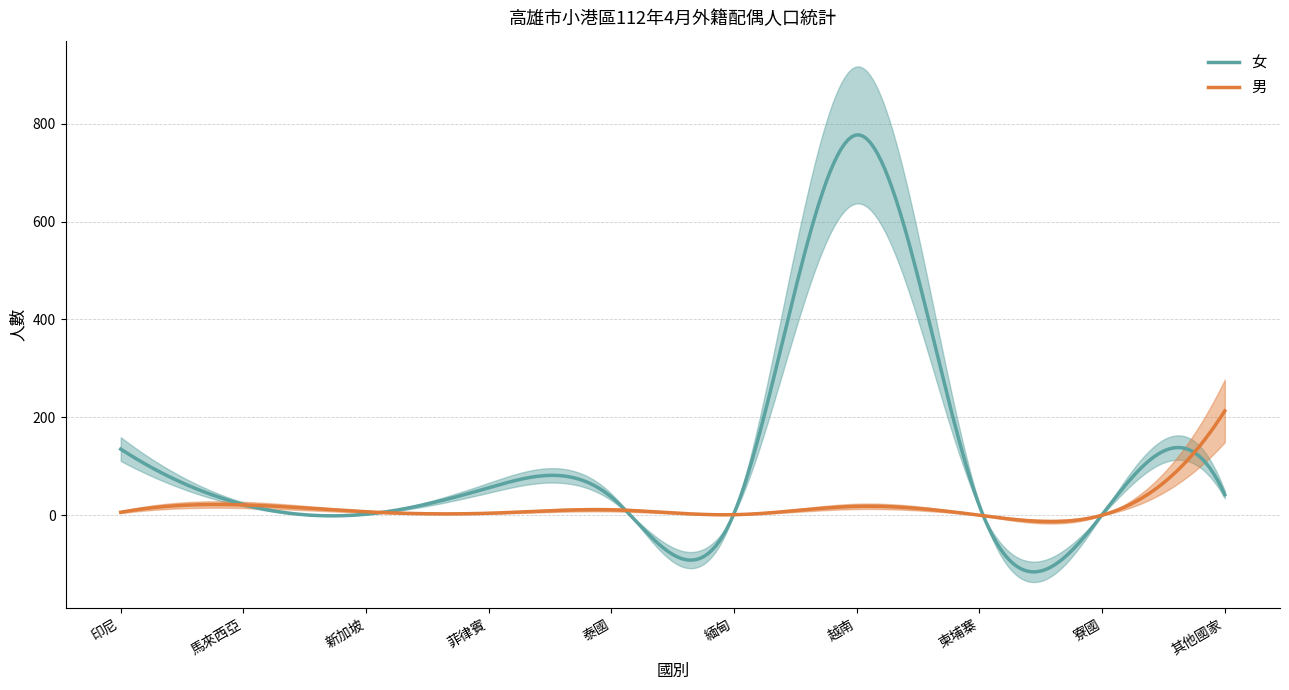

What is the sum of the 女 values at 新加坡 and 泰國?

39